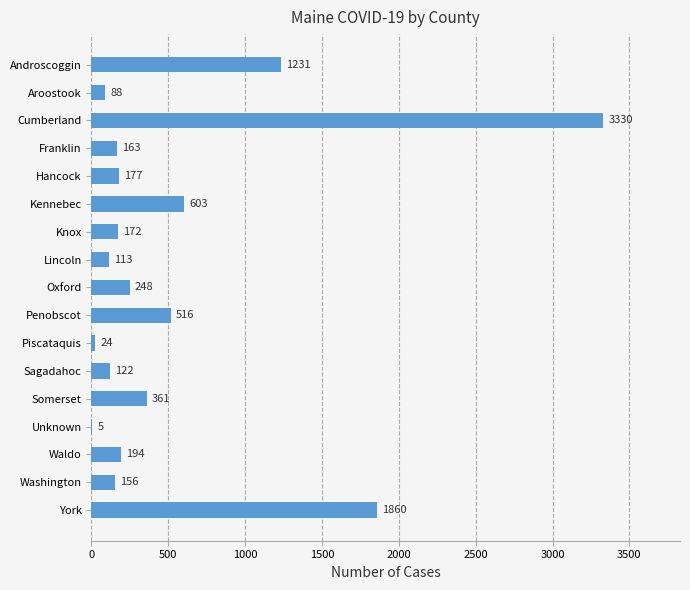

Are the bars horizontal?

Yes